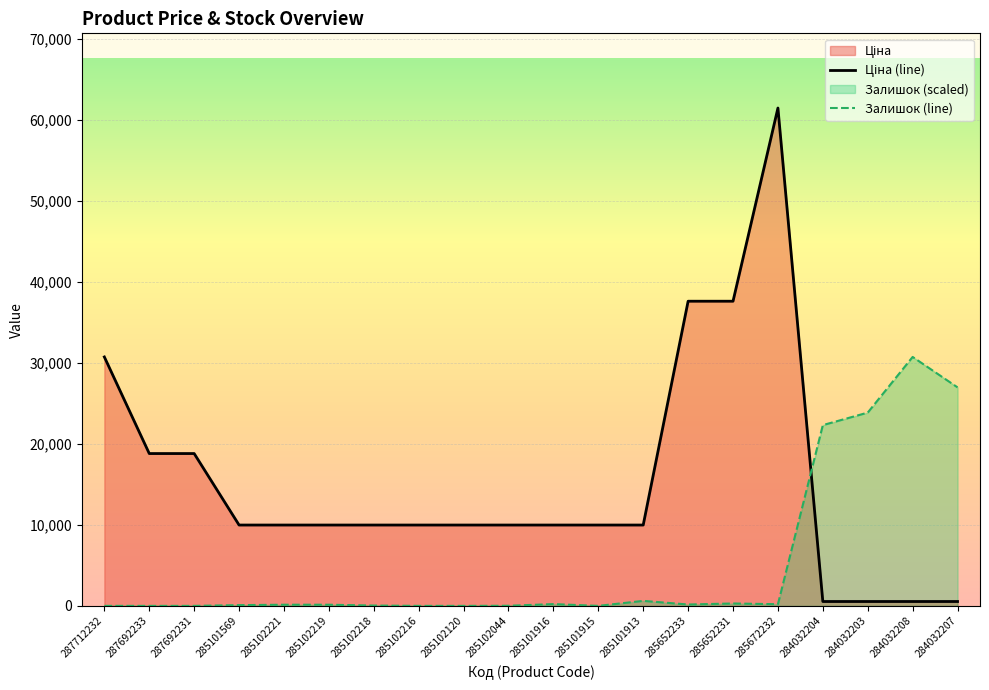

At which label is Залишок closest to 15358?

284032204